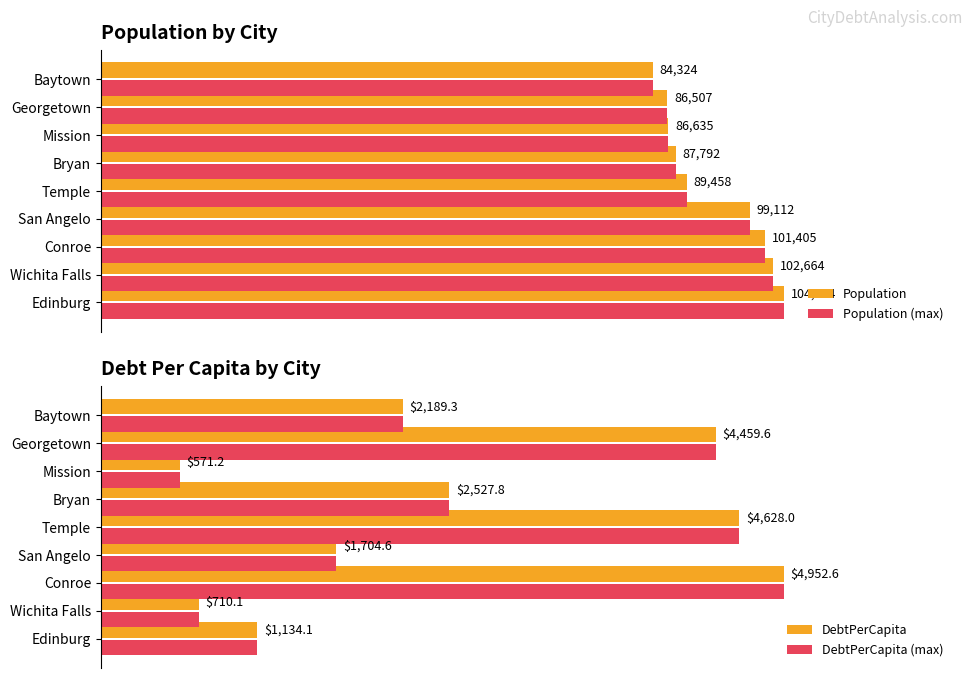

Count the number of categories in the chart.

9